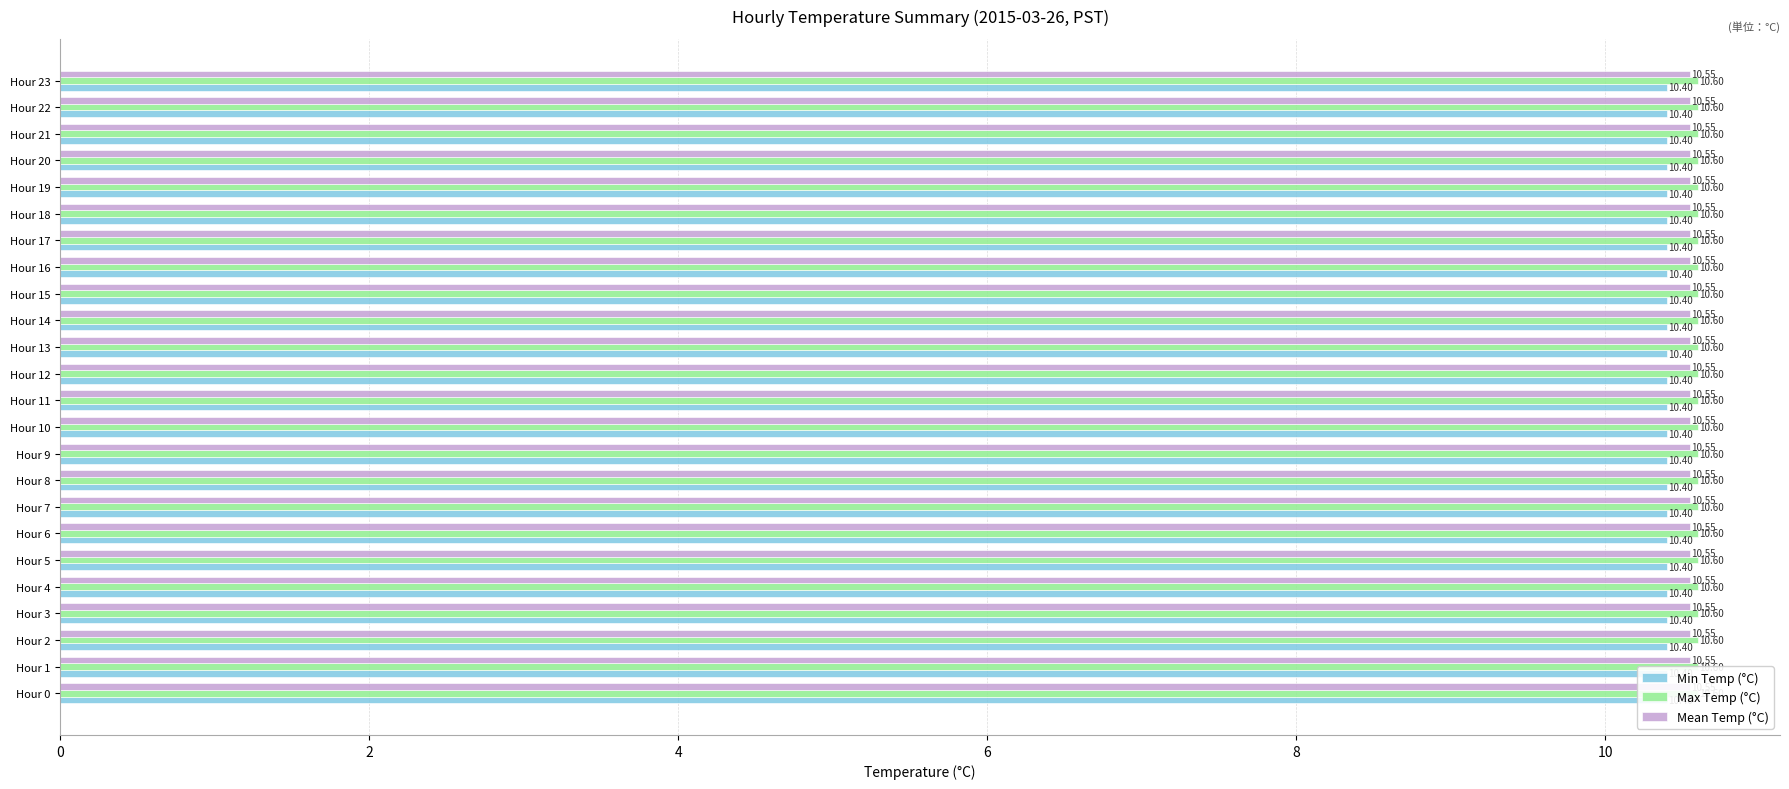

Is it true that Min Temp (°C) equals 15.1 at Hour 16?

False